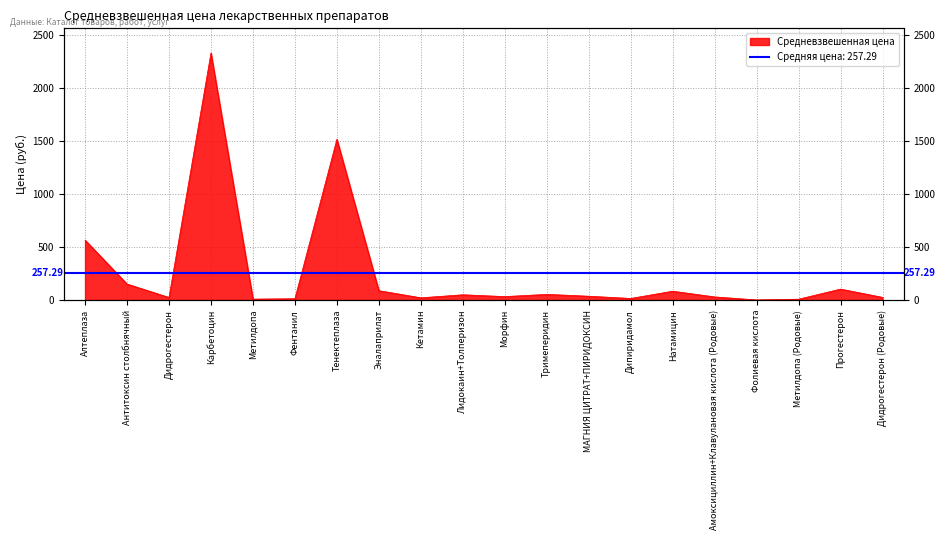

At which category does the data reach its first local valley?

Дидрогестерон